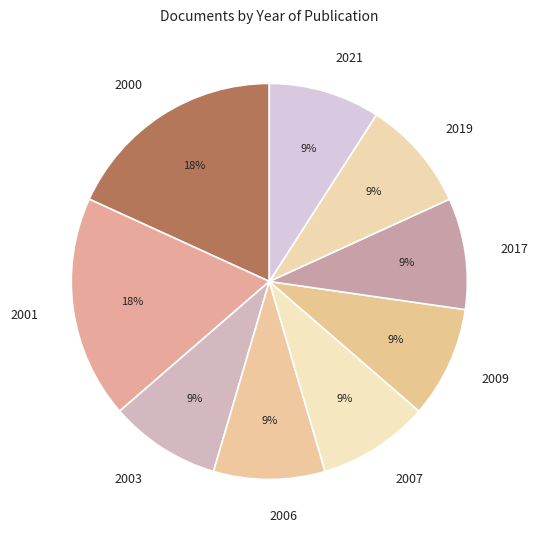

True or false: 2007 accounts for 9% of the total.

True